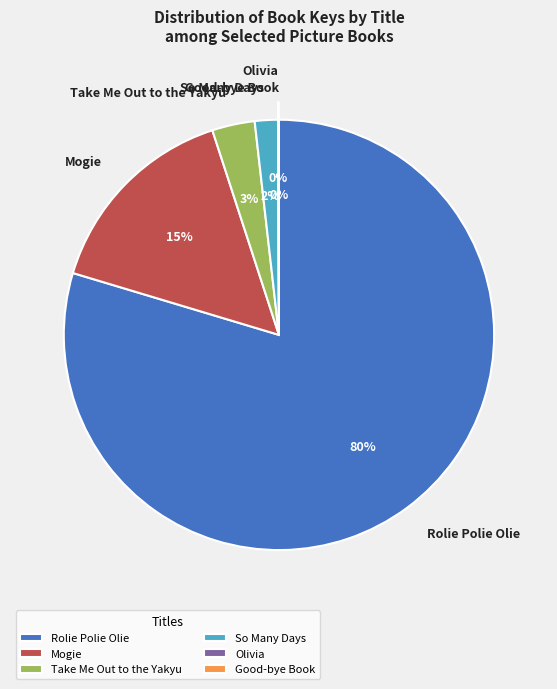

Which category has the biggest portion of the pie?

Rolie Polie Olie